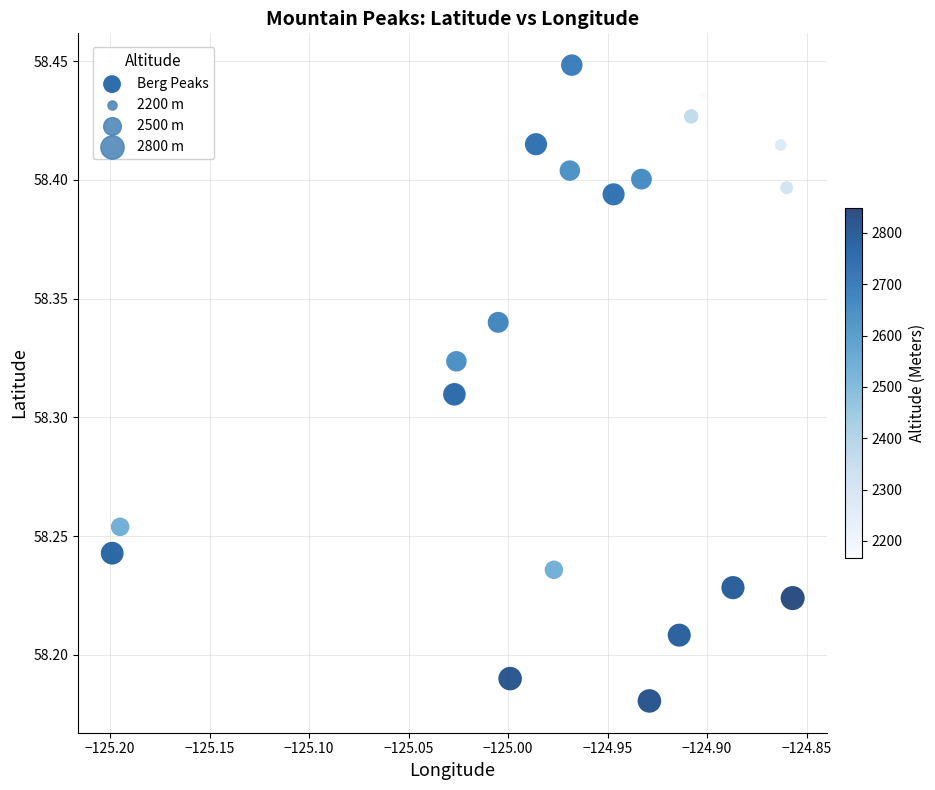

What is the range of X values (max minus min)?

0.3